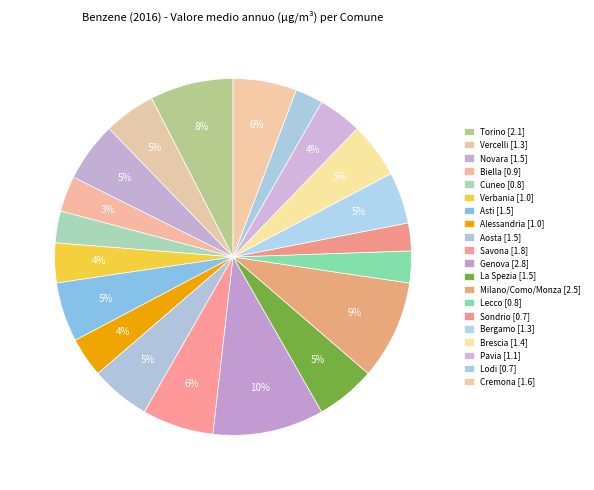

True or false: La Spezia accounts for 1% of the total.

False